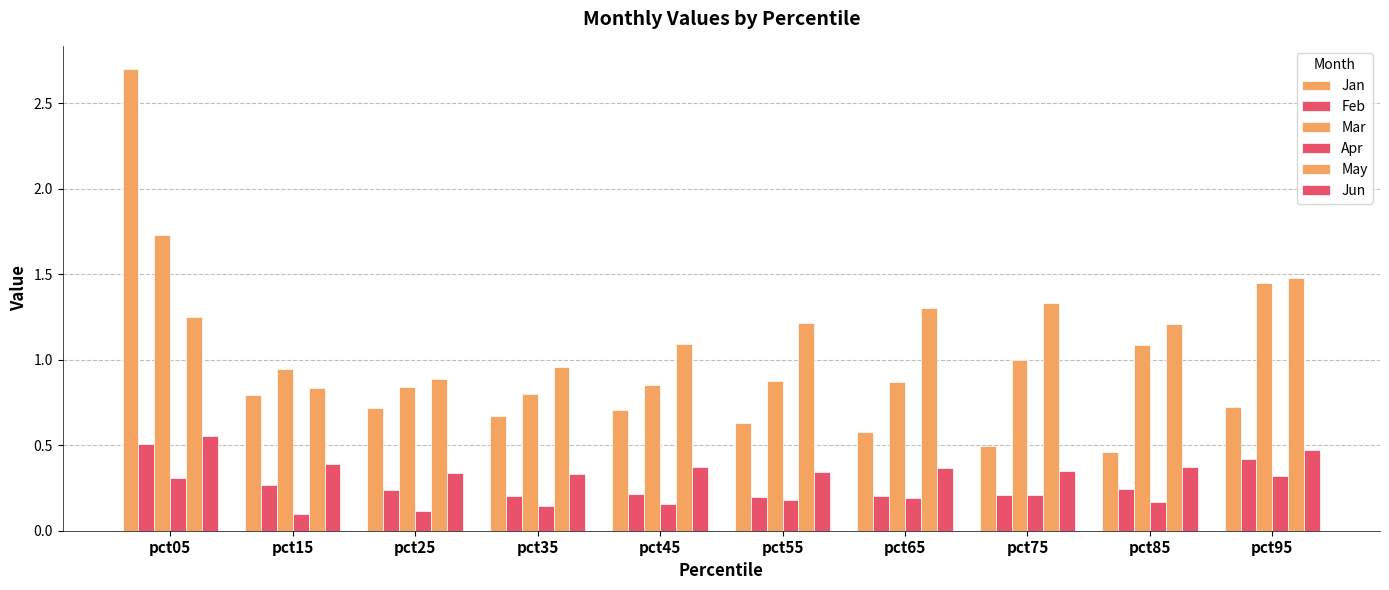

Read the May value at pct95.

1.5